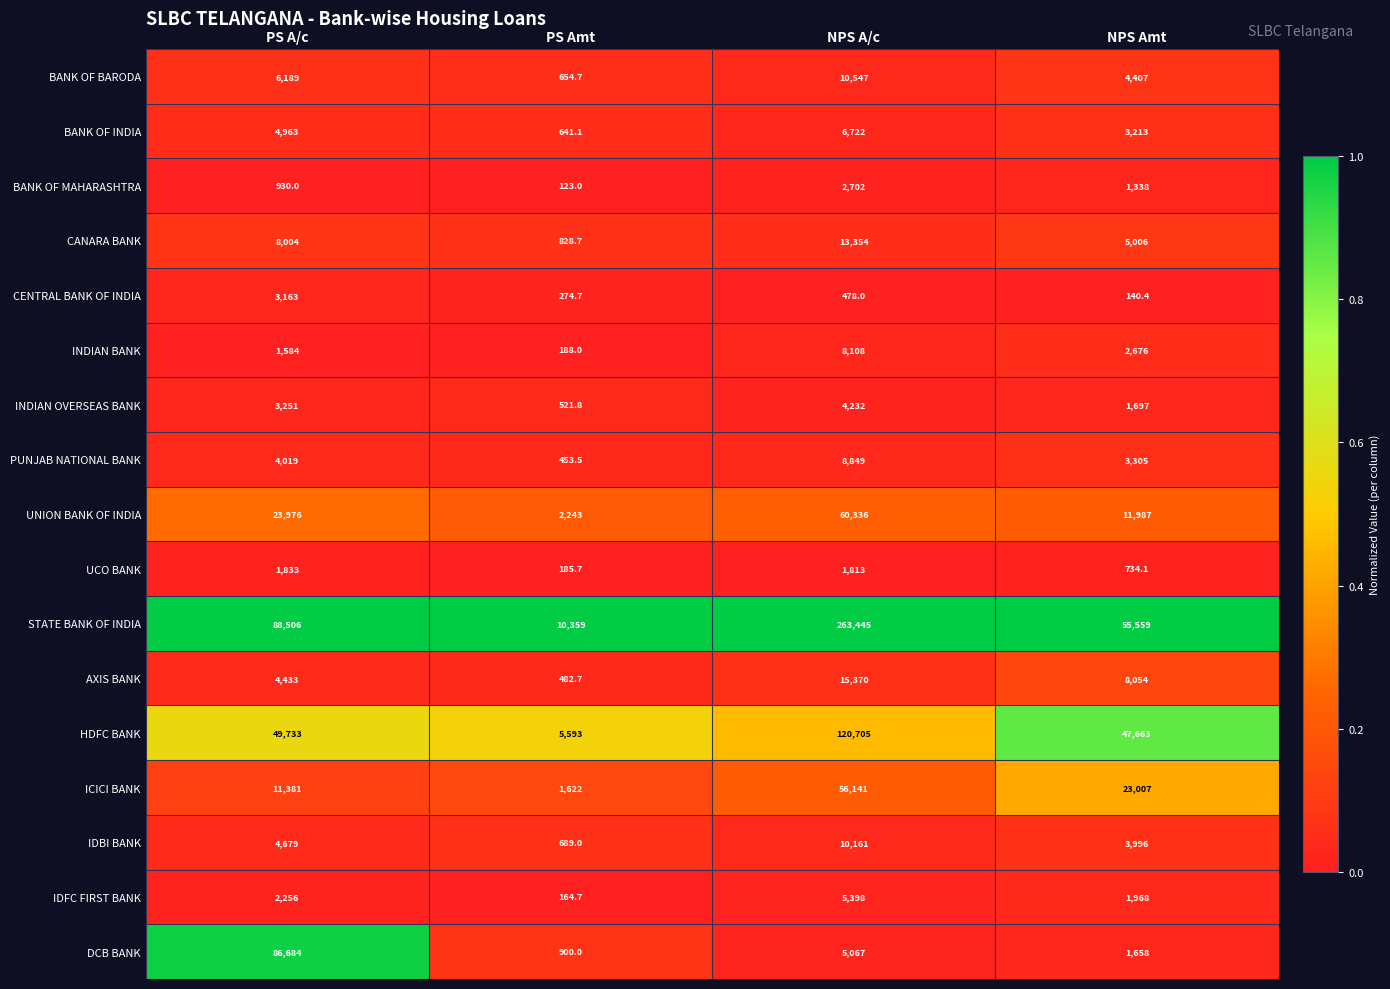

What is the minimum value for IDFC FIRST BANK?

164.7